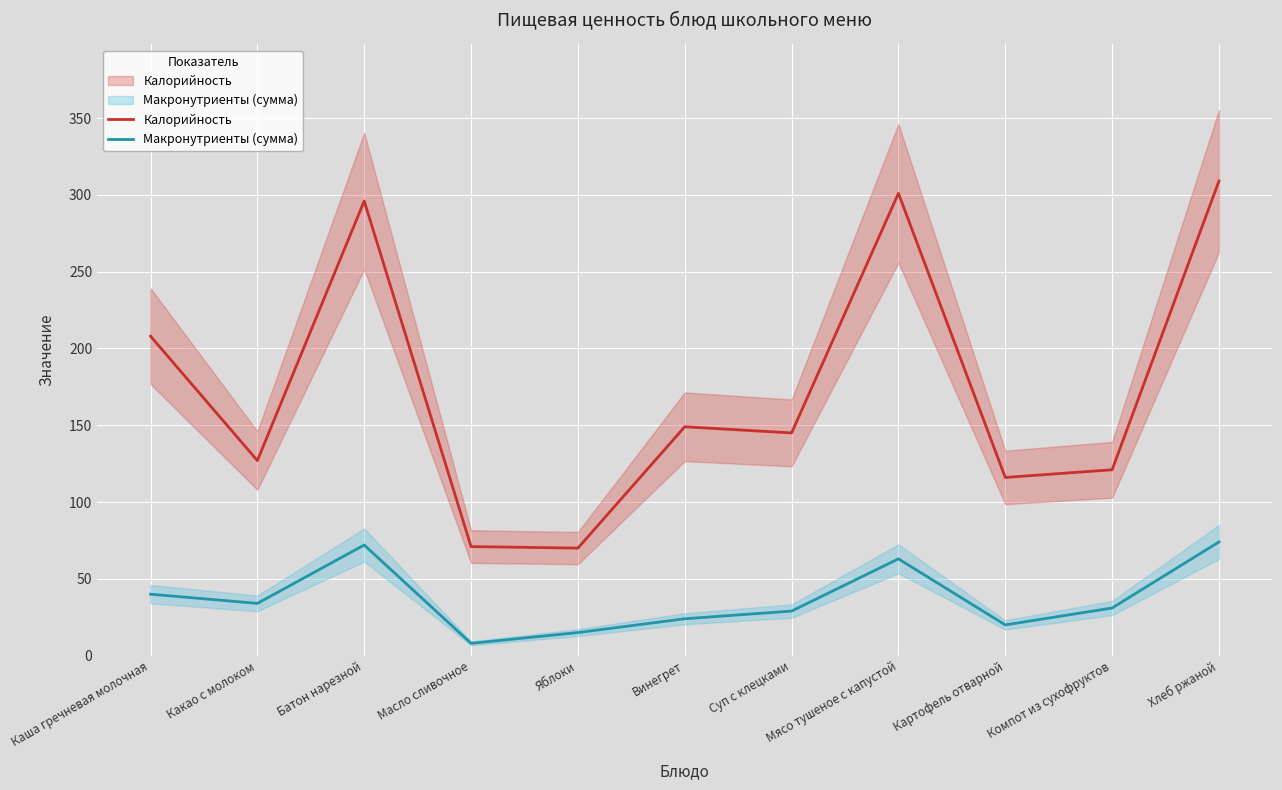

Is it true that Макронутриенты (сумма) equals 63 at Мясо тушеное с капустой?

True